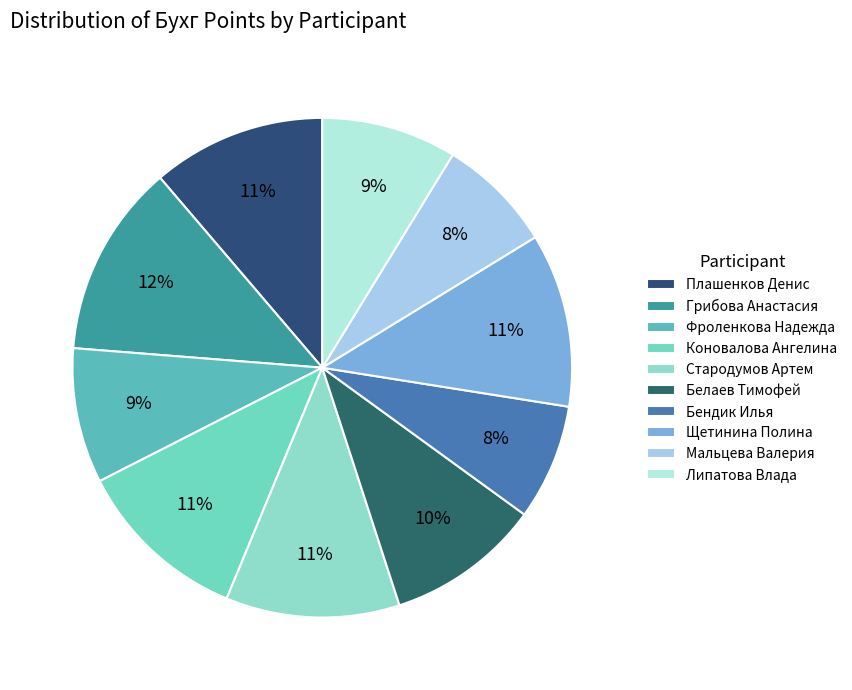

How many segments does this pie chart have?

10